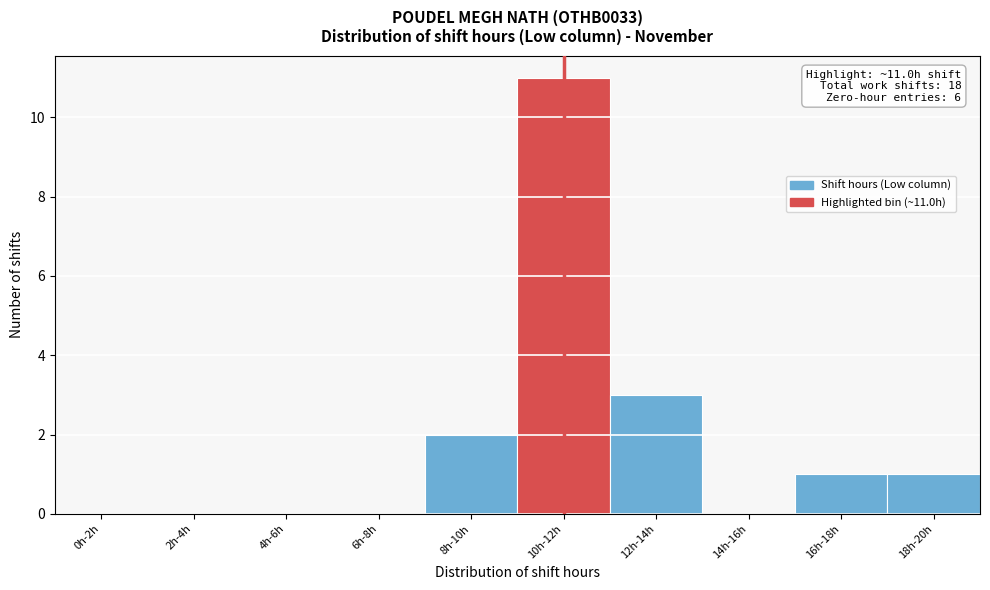

Reading left to right, transcribe all the data shown in this chart.

0h-2h=0	2h-4h=0	4h-6h=0	6h-8h=0	8h-10h=2	10h-12h=11	12h-14h=3	14h-16h=0	16h-18h=1	18h-20h=1